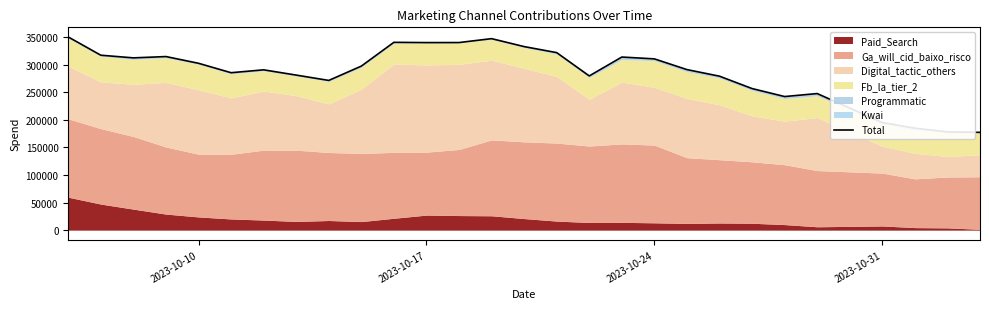

What is the minimum value shown in the chart?

177372.1